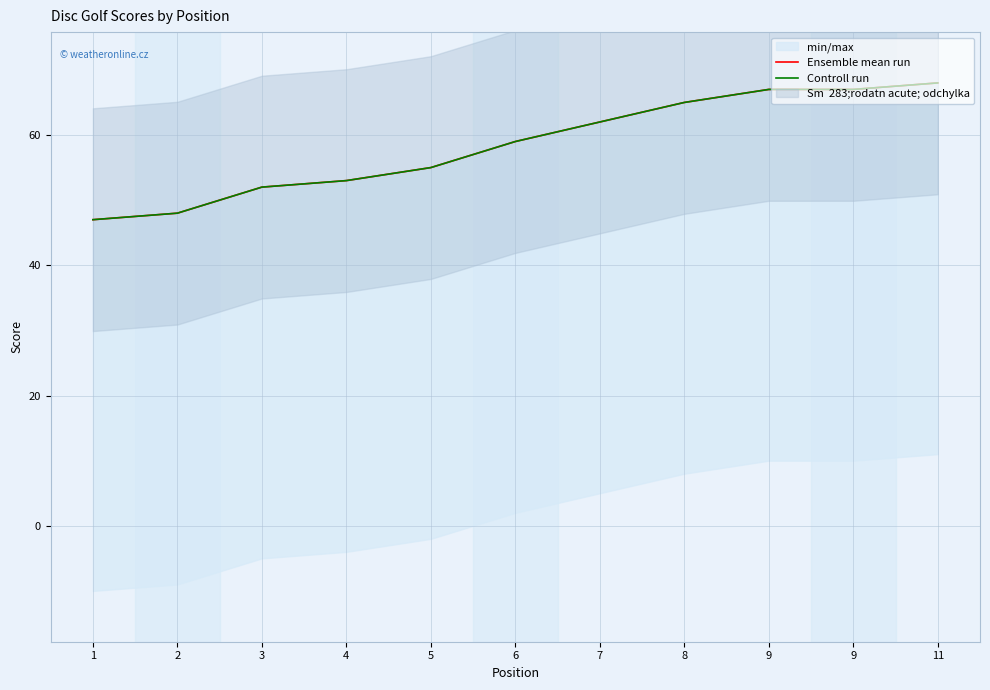

At how many categories does at least one series exceed 57?

6